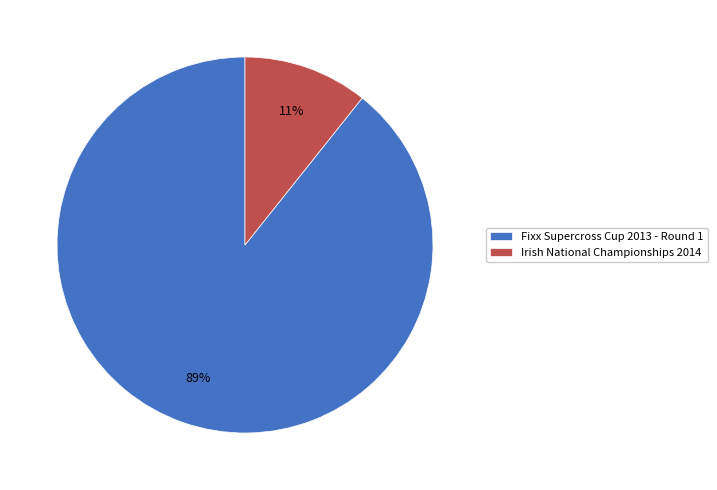

Is the sum of Irish National Championships 2014 and Fixx Supercross Cup 2013 - Round 1 greater than half?

Yes